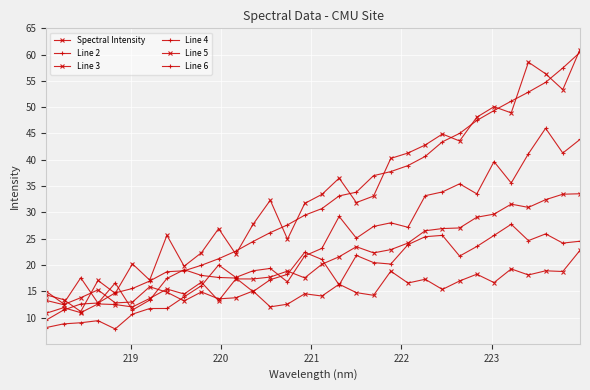

Does the chart have visible grid lines?

Yes